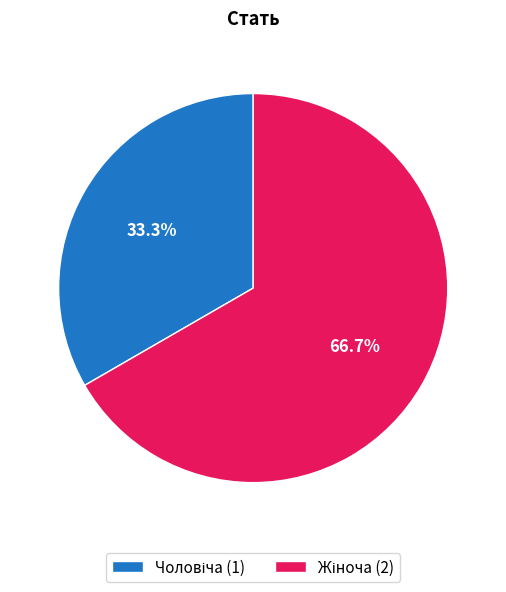

How many segments does this pie chart have?

2